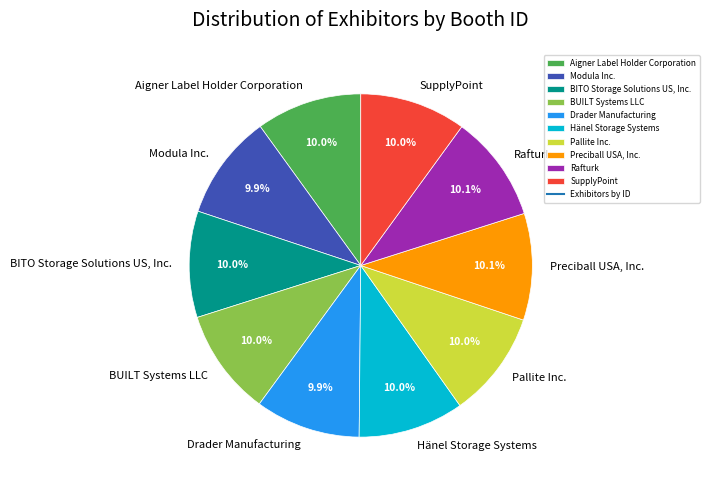

Approximately how many times larger is the value at Preciball USA, Inc. compared to Drader Manufacturing?

1.0